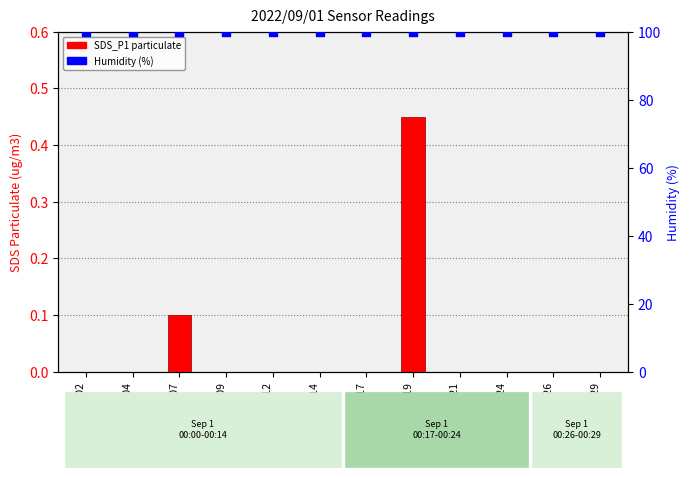

At how many categories does at least one series exceed 38?

12